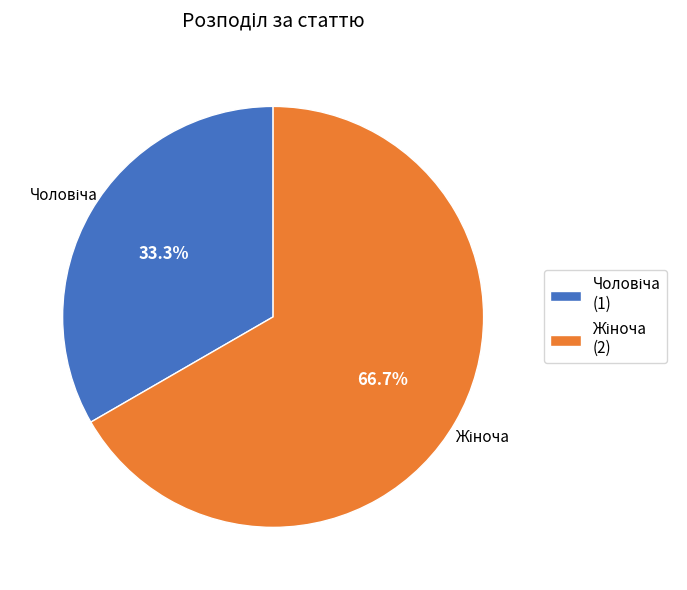

Is there a majority slice in this chart?

Yes